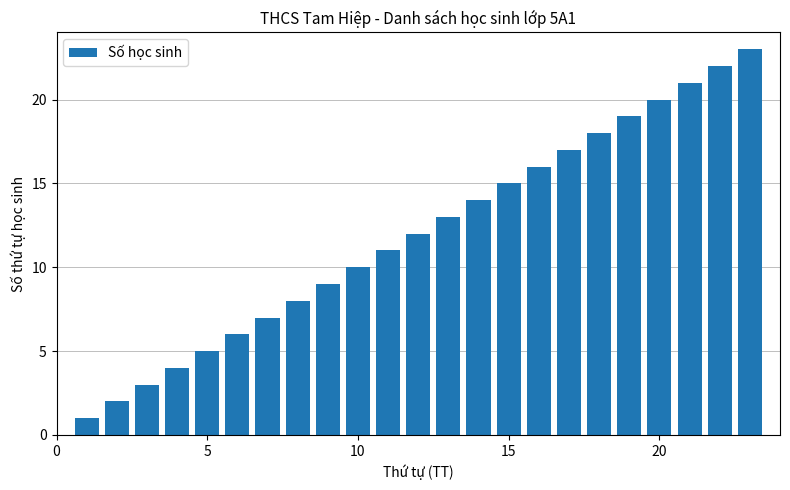

What is the maximum value shown in the chart?

23